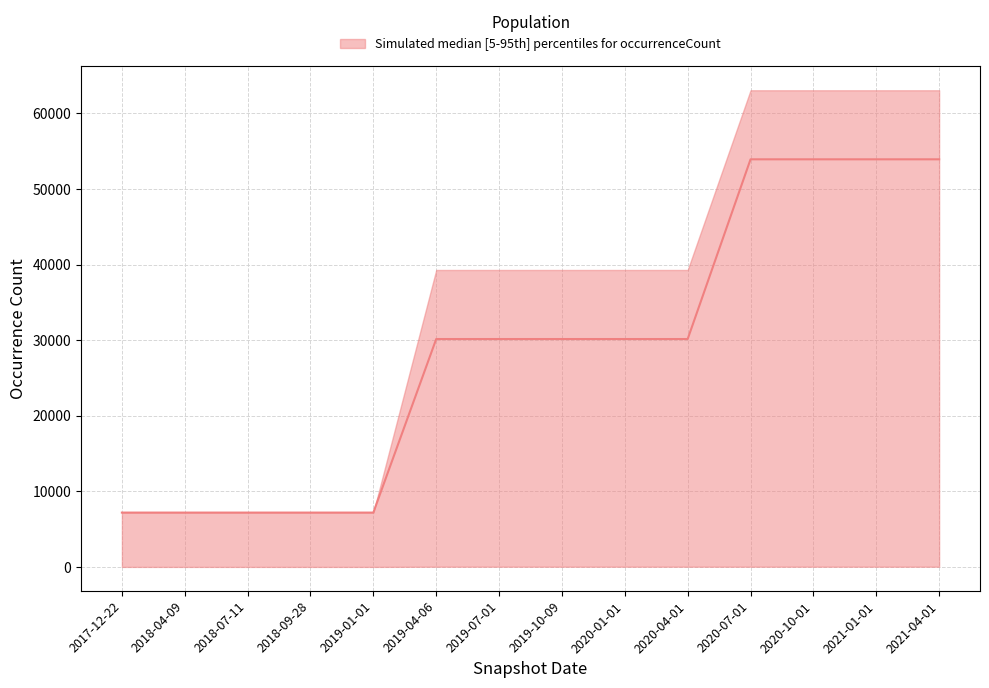

Reading left to right, list all the values displayed in this chart.

2017-12-22=7187	2018-04-09=7187	2018-07-11=7187	2018-09-28=7187	2019-01-01=7187	2019-04-06=30149	2019-07-01=30149	2019-10-09=30149	2020-01-01=30149	2020-04-01=30149	2020-07-01=53924	2020-10-01=53924	2021-01-01=53924	2021-04-01=53924